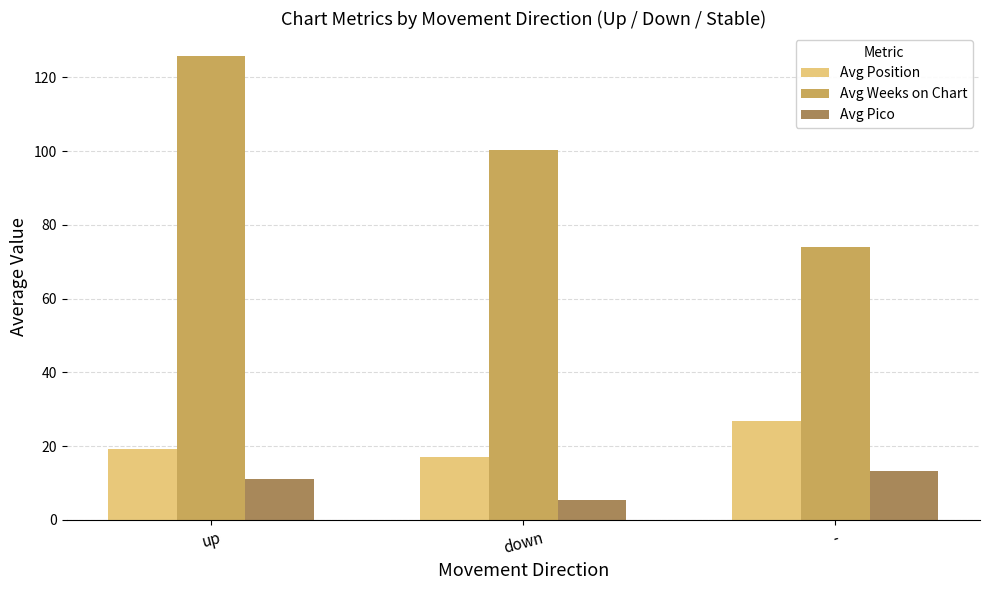

Rank the series at down from highest to lowest value.

Avg Weeks on Chart, Avg Position, Avg Pico